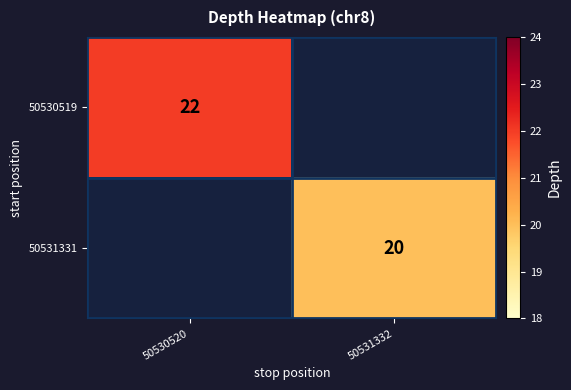

The value of 50530519 at 50530520 is 22. True or false?

True